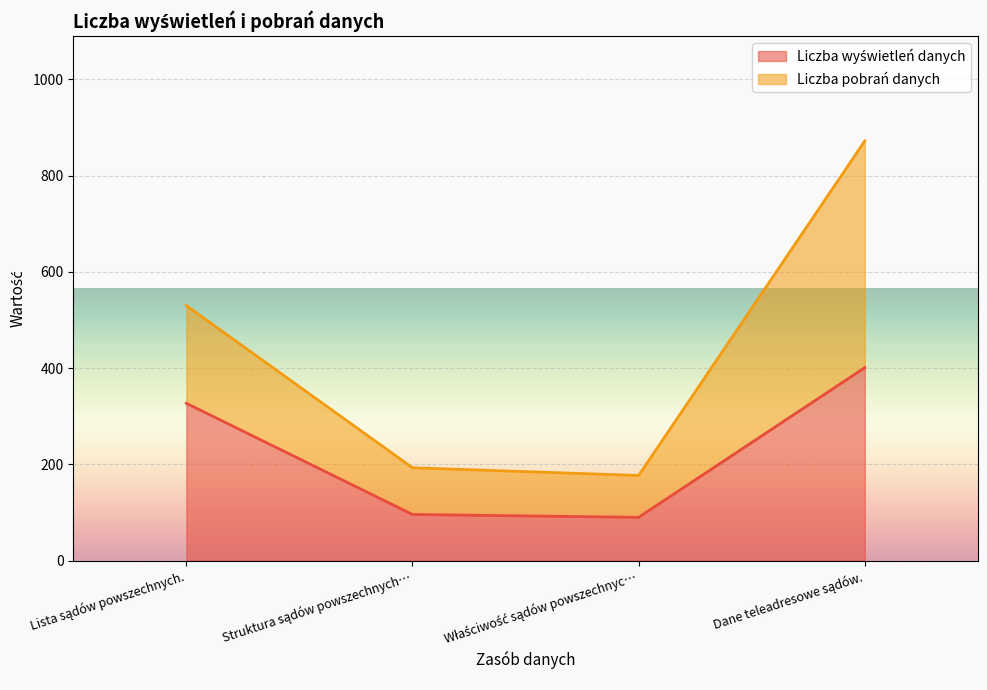

True or false: the data shows 90 at Właściwość sądów powszechnyc….

True